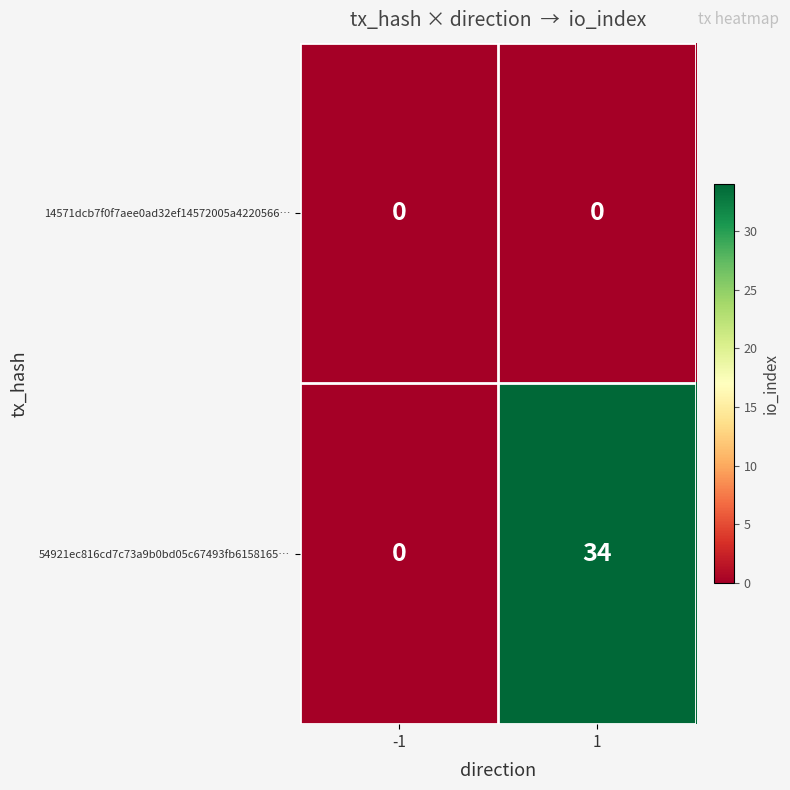

Rank the series by their average value, from lowest to highest.

14571dcb7f0f7aee0ad32ef14572005a4220566…, 54921ec816cd7c73a9b0bd05c67493fb6158165…